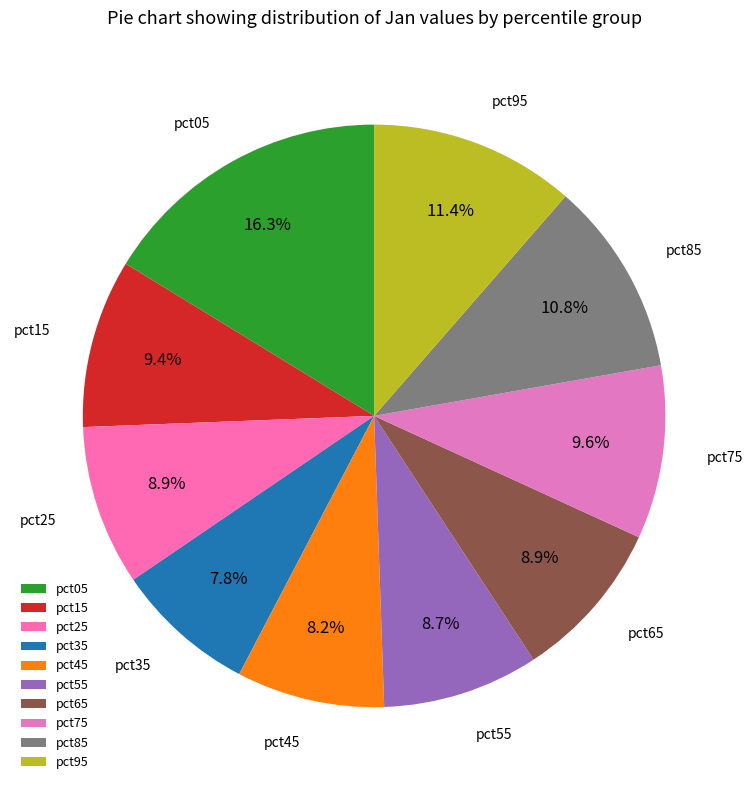

What is the largest slice in the pie chart?

pct05